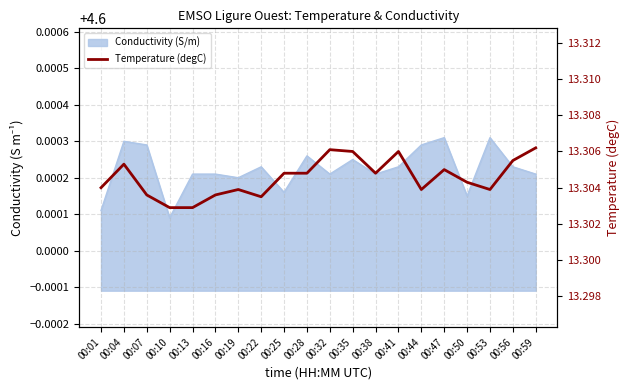

List the labels in order of value, smallest first.

00:10, 00:13, 00:22, 00:07, 00:16, 00:19, 00:44, 00:53, 00:01, 00:50, 00:25, 00:28, 00:38, 00:47, 00:04, 00:56, 00:35, 00:41, 00:32, 00:59